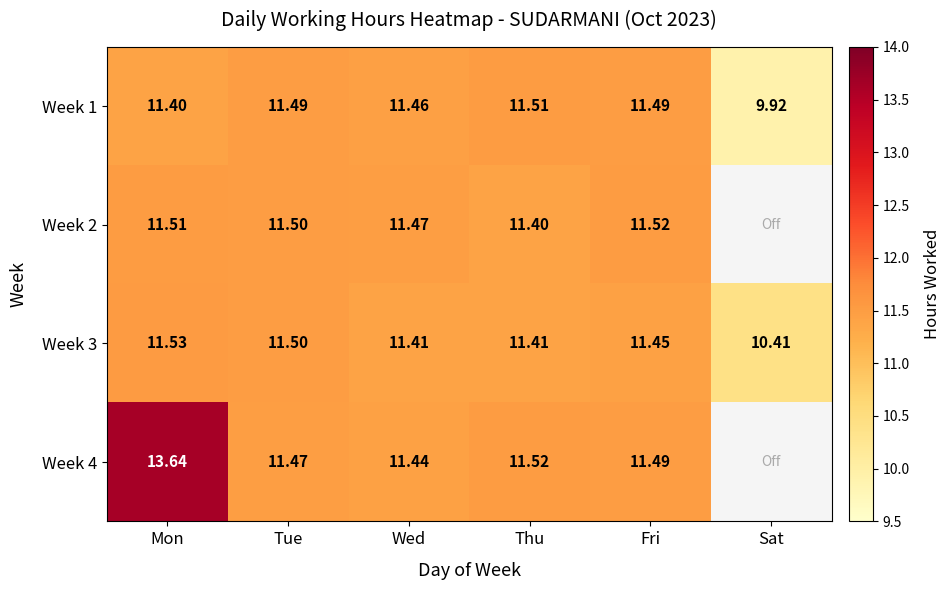

Where is Week 1 nearest to the value 10?

Sat